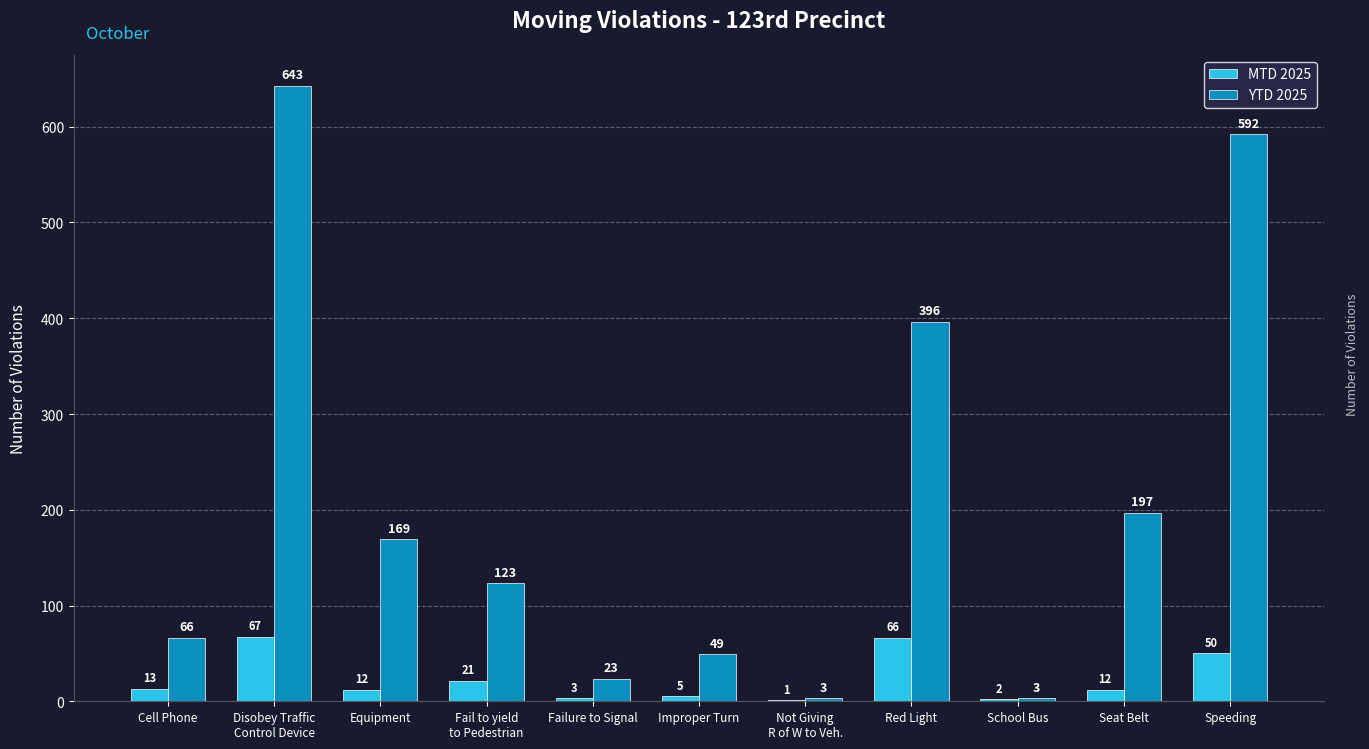

Between School Bus and Seat Belt, which series saw the biggest shift?

YTD 2025